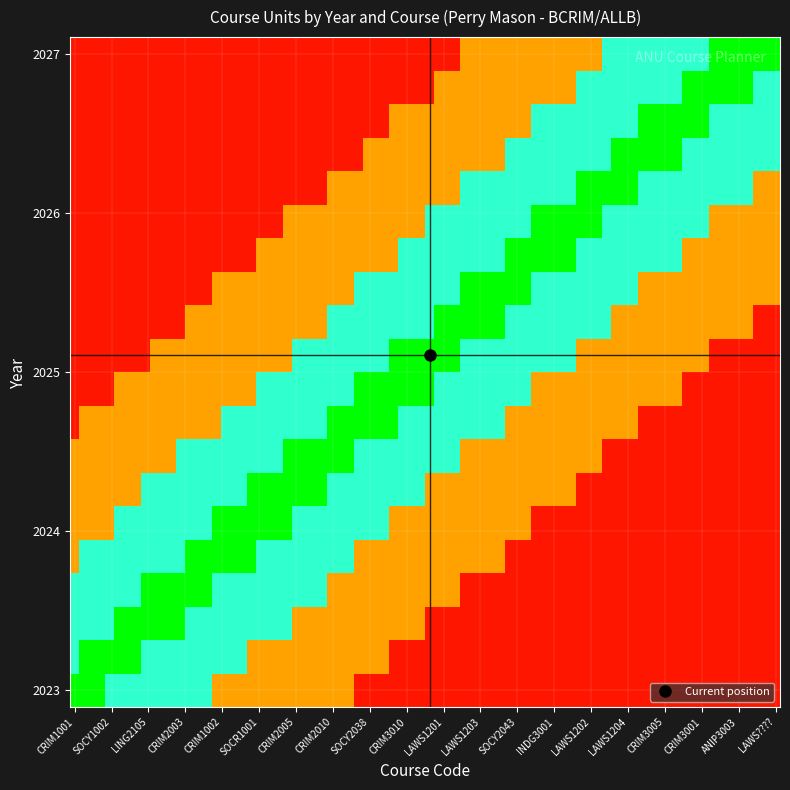

Which series has the largest range (max minus min)?

2023